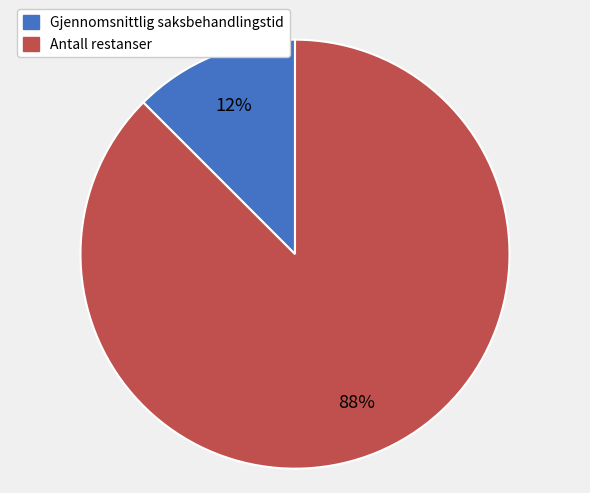

Is the sum of Gjennomsnittlig saksbehandlingstid and Antall restanser greater than half?

Yes